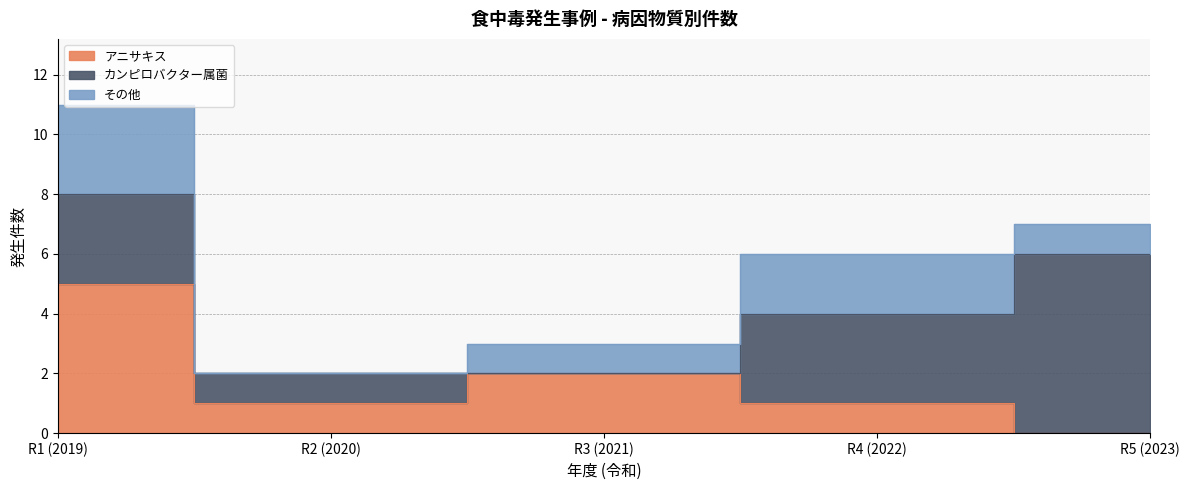

What is the total value across all series at R3 (2021)?

3